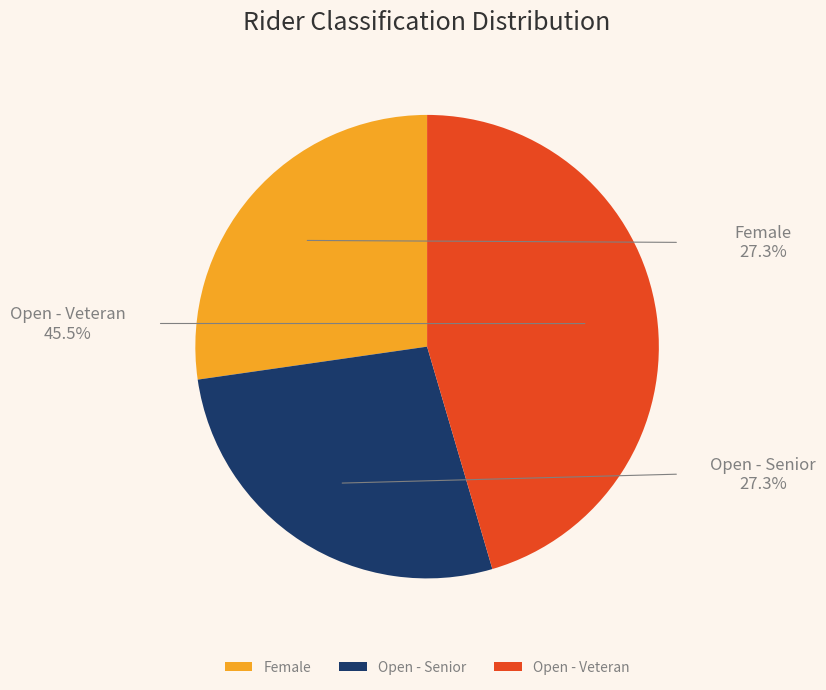

The Open - Veteran slice represents 45% of the pie. True or false?

True